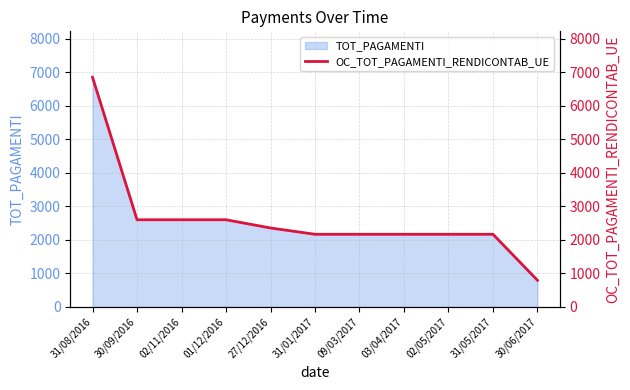

What is the difference between the maximum and minimum values?

6058.7